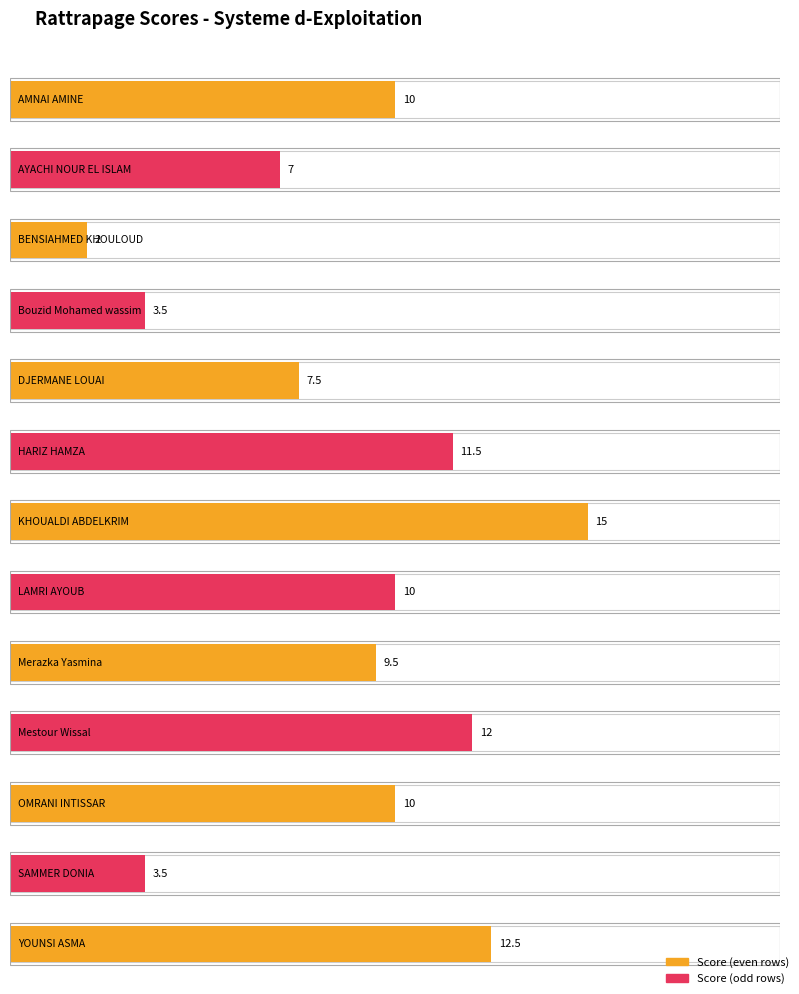

What is the average value?

8.8